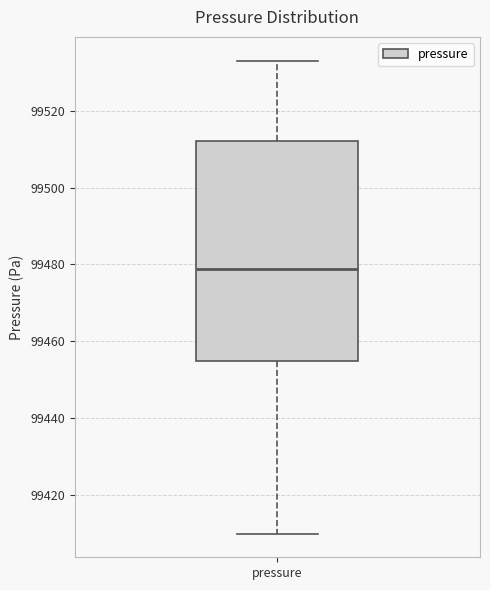

Where is the lower edge of the box for pressure on the y-axis? The values are not printed on the chart, so give them approximately, as read against the axis.

99454